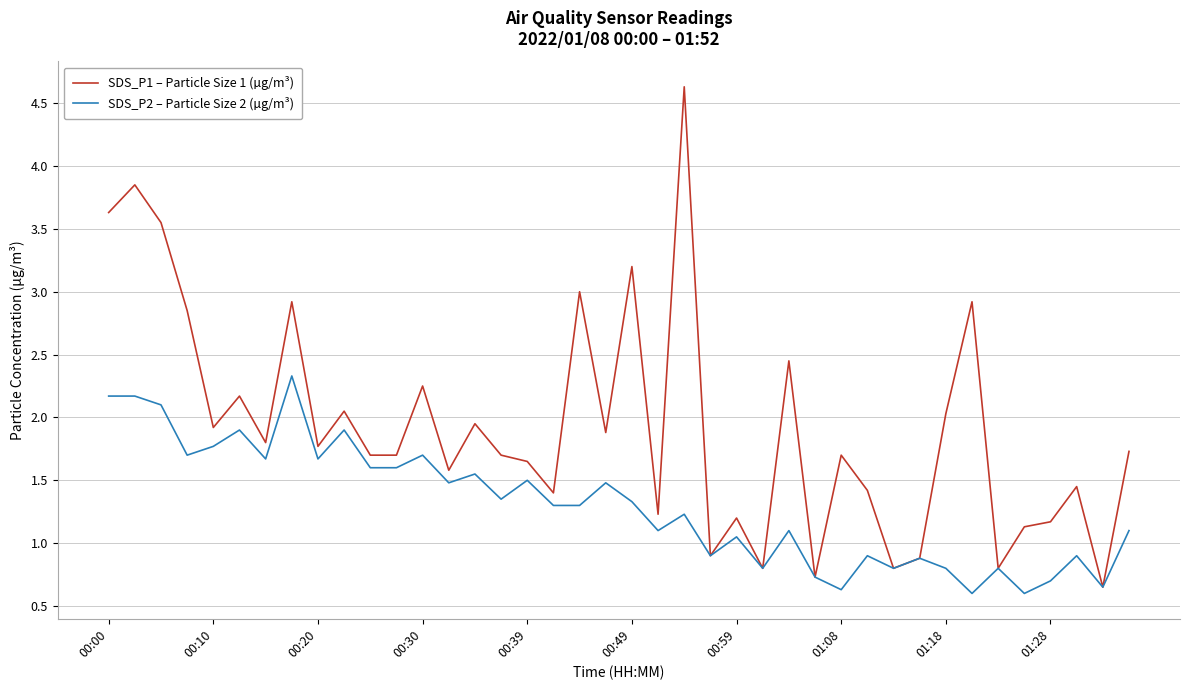

What is the maximum value for SDS_P1 – Particle Size 1 (µg/m³)?

4.6